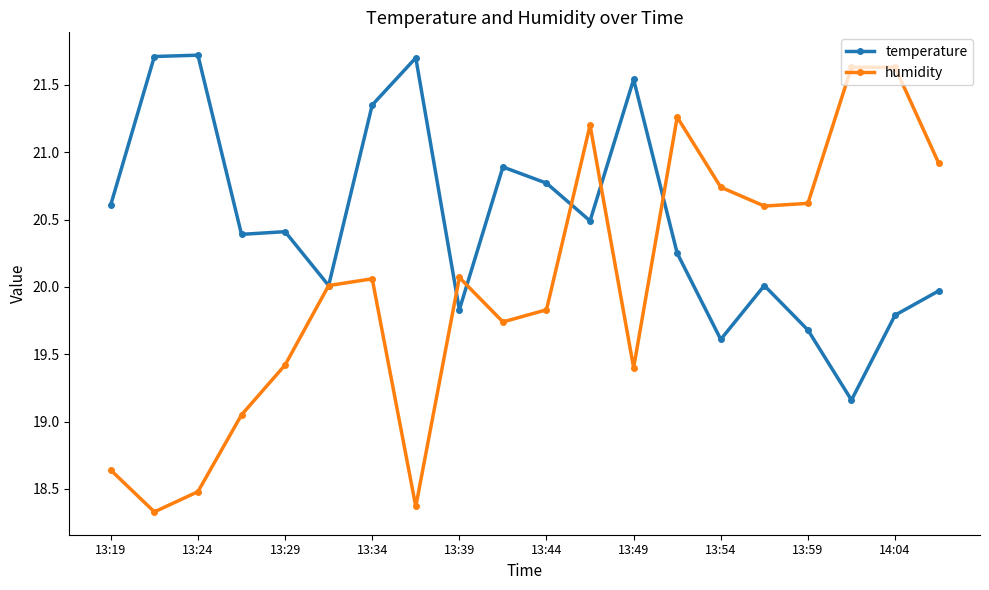

Rank the series by their maximum value, from lowest to highest.

humidity, temperature